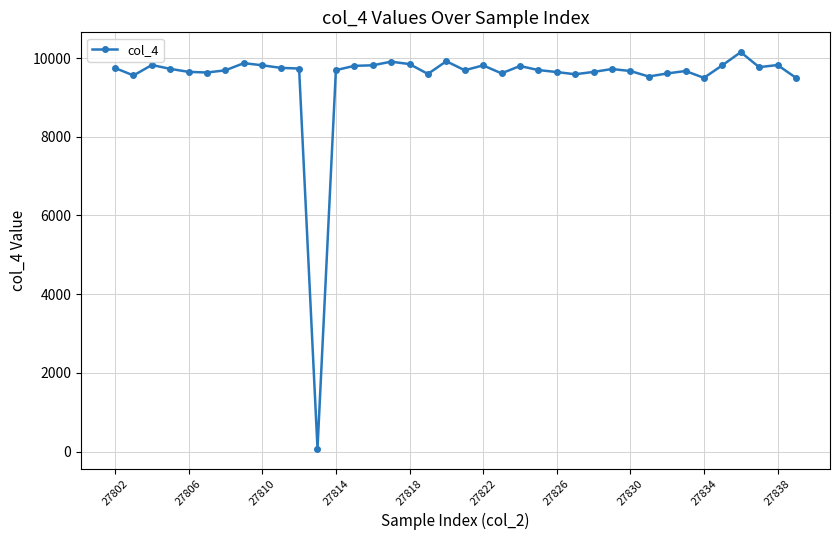

What is the greatest value displayed?

10150